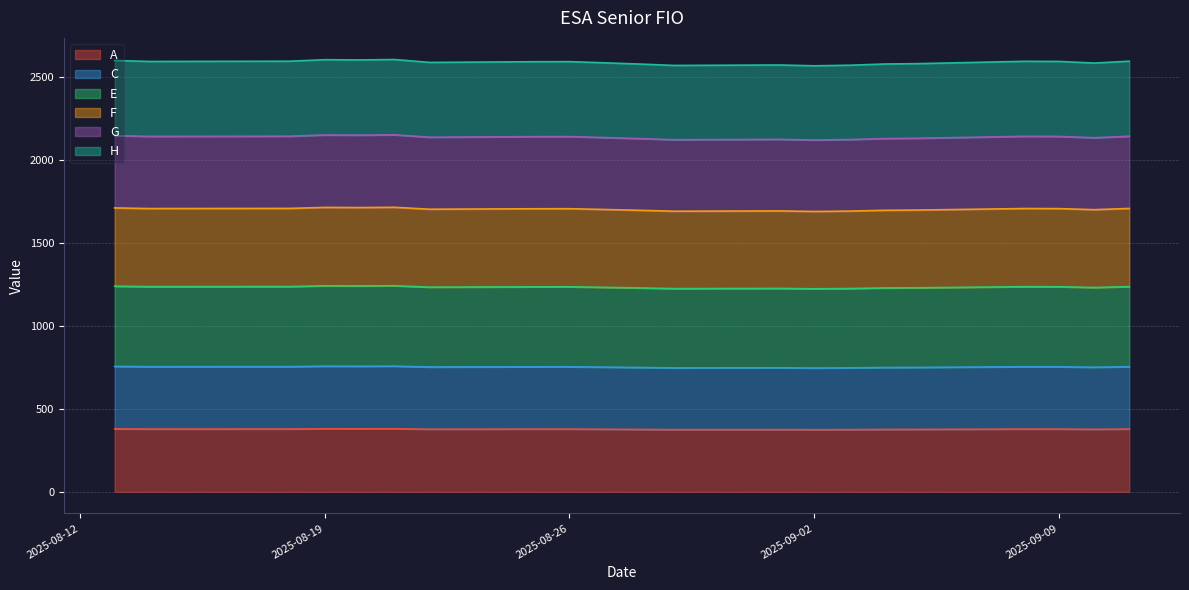

Is it true that F equals 998.8 at 2025-09-05?

False